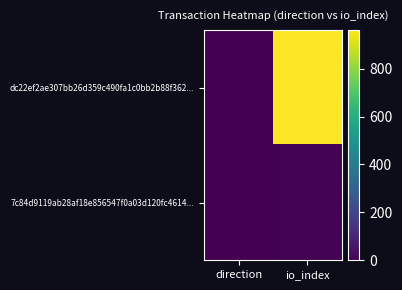

Which series has the widest spread of values?

dc22ef2ae307bb26d359c490fa1c0bb2b88f362...